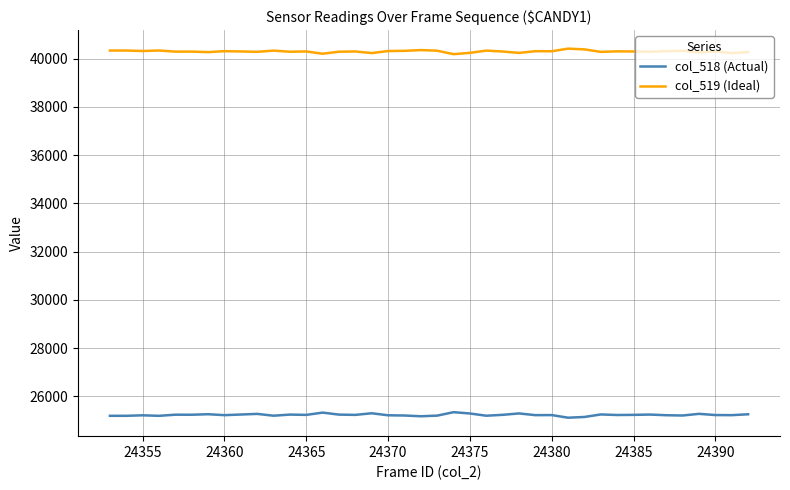

List the series in order of their overall mean, lowest first.

col_518 (Actual), col_519 (Ideal)